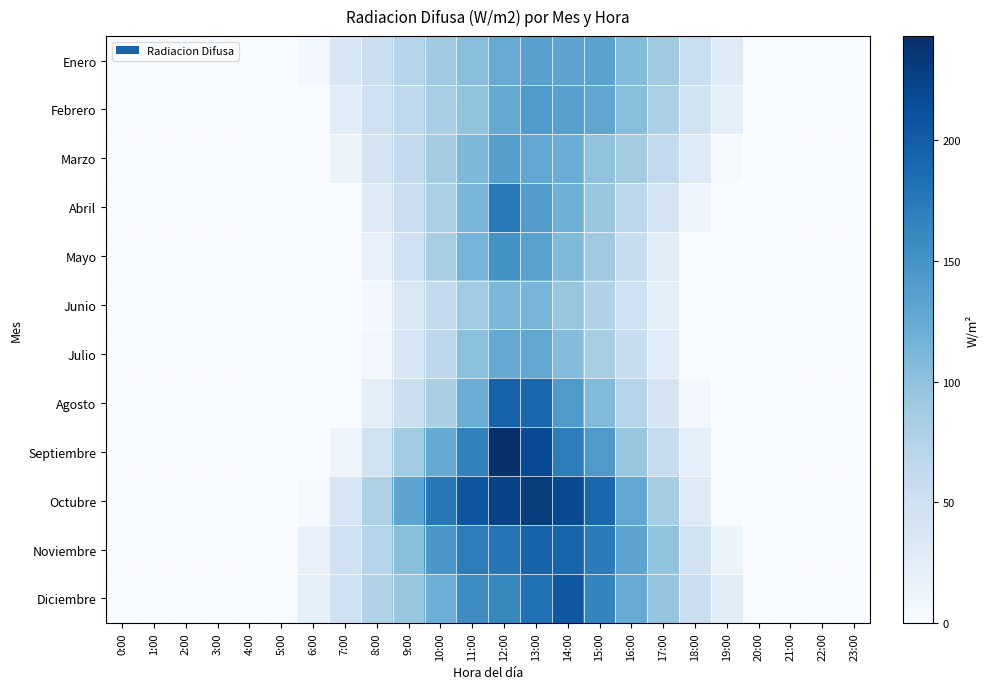

Which label corresponds to the largest value in the chart?

12:00